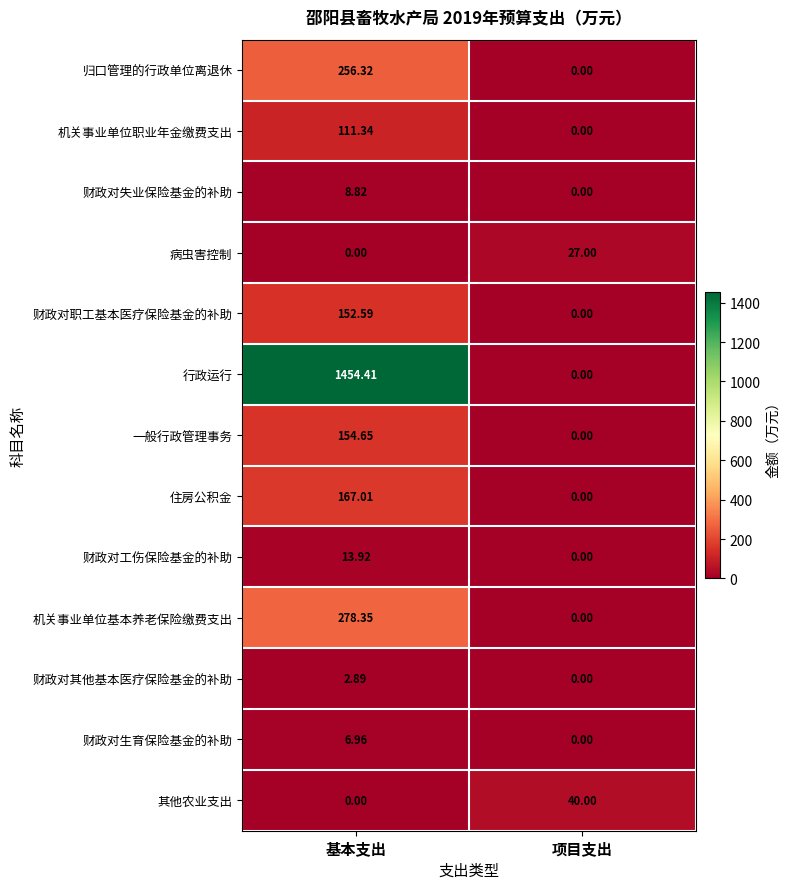

Rank the series by their maximum value, from lowest to highest.

财政对其他基本医疗保险基金的补助, 财政对生育保险基金的补助, 财政对失业保险基金的补助, 财政对工伤保险基金的补助, 病虫害控制, 其他农业支出, 机关事业单位职业年金缴费支出, 财政对职工基本医疗保险基金的补助, 一般行政管理事务, 住房公积金, 归口管理的行政单位离退休, 机关事业单位基本养老保险缴费支出, 行政运行